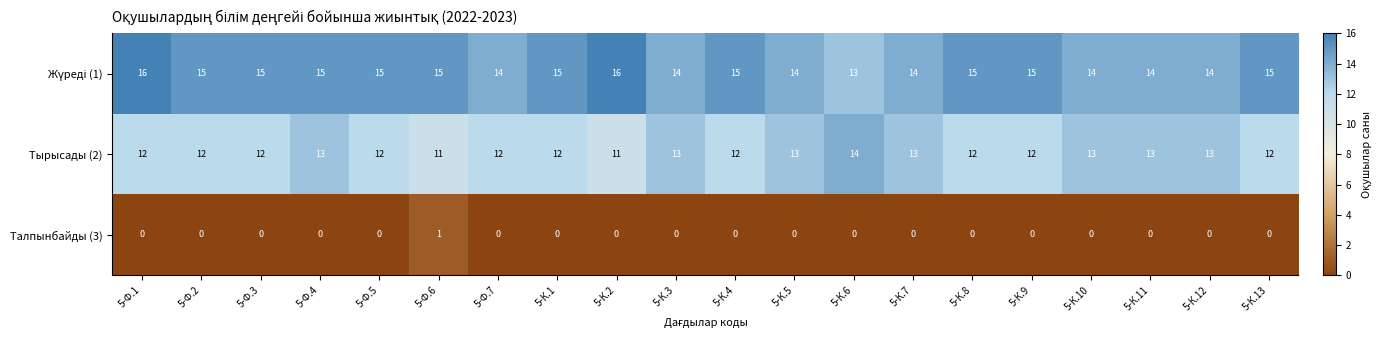

Is it true that Тырысады (2) equals 18 at 5-Ф.6?

False